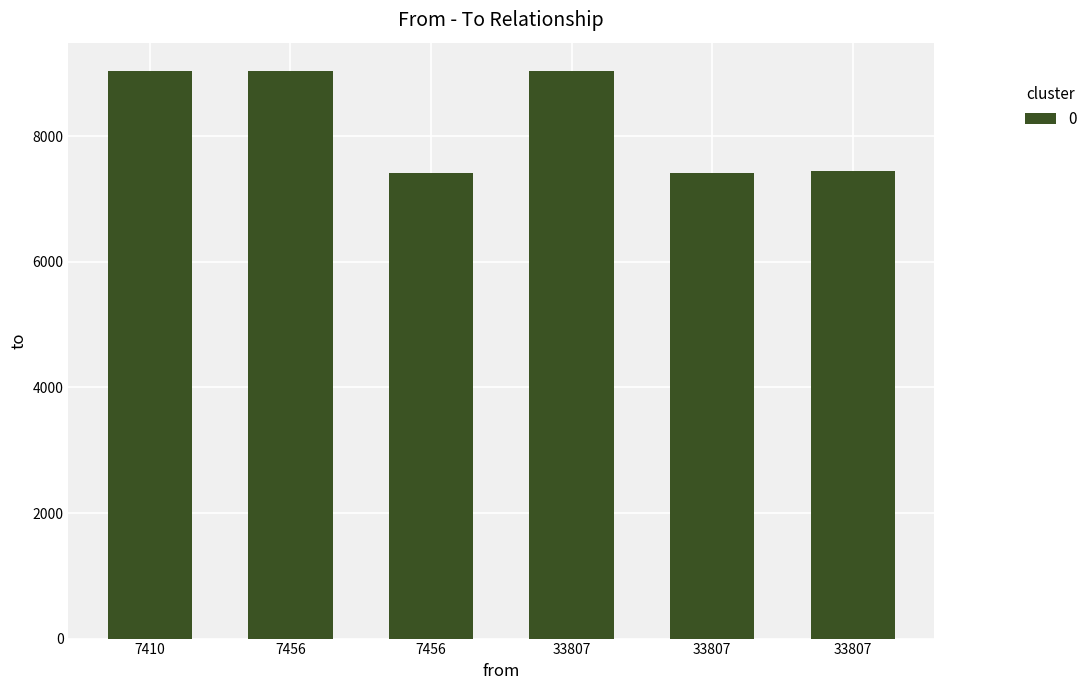

Count the number of data series in this chart.

1